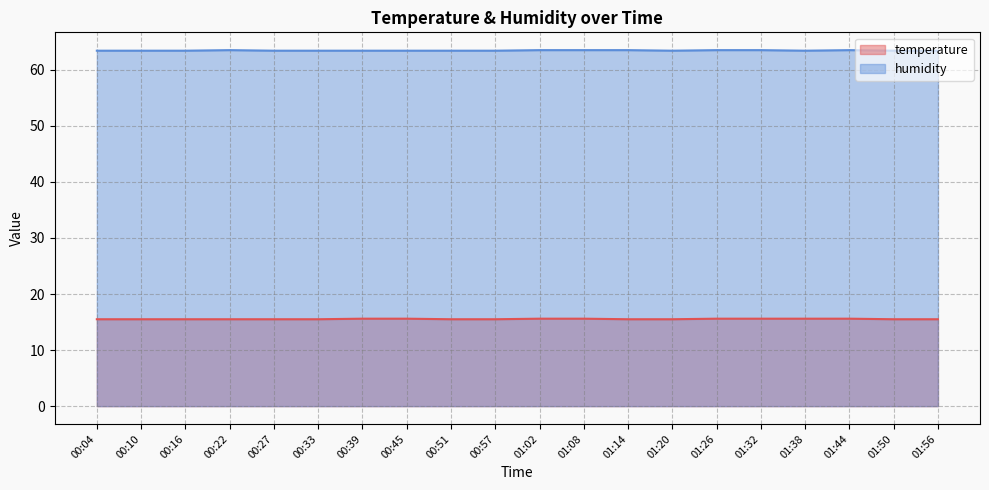

What is the spread (max minus min) of values at 01:08?

47.9